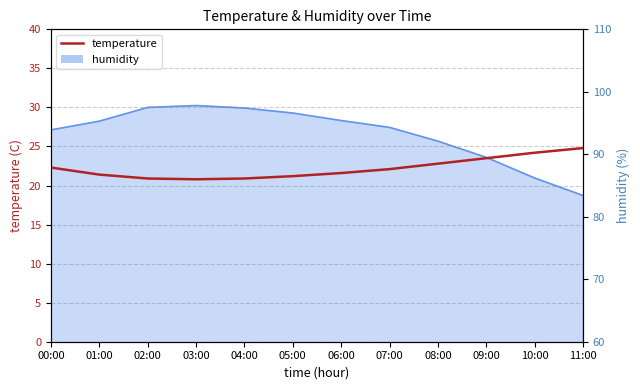

Which label corresponds to the smallest value in the chart?

03:00